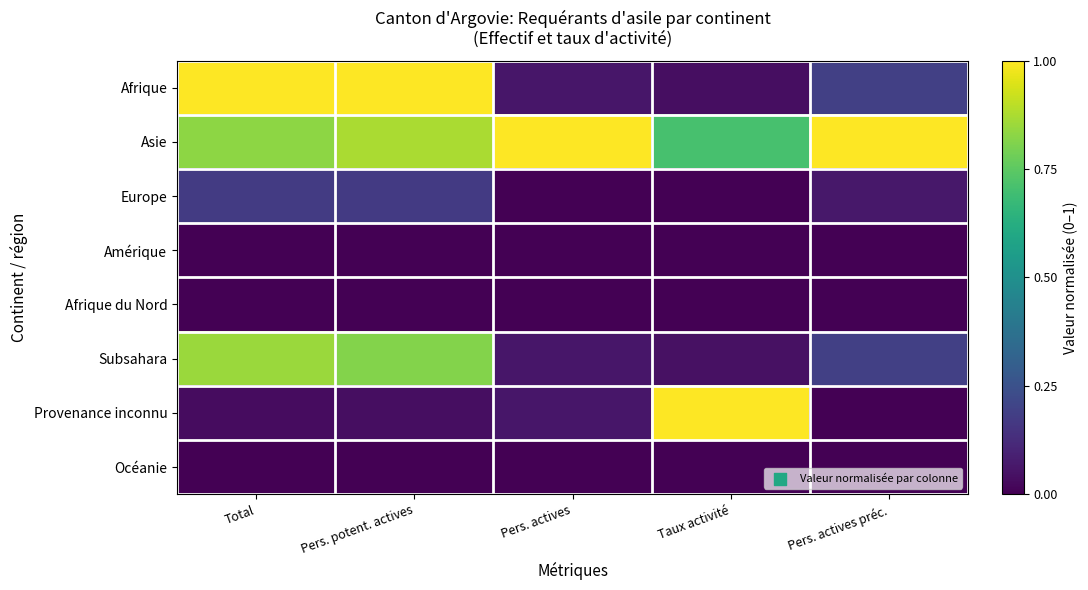

Which series has the largest total across all categories?

Asie